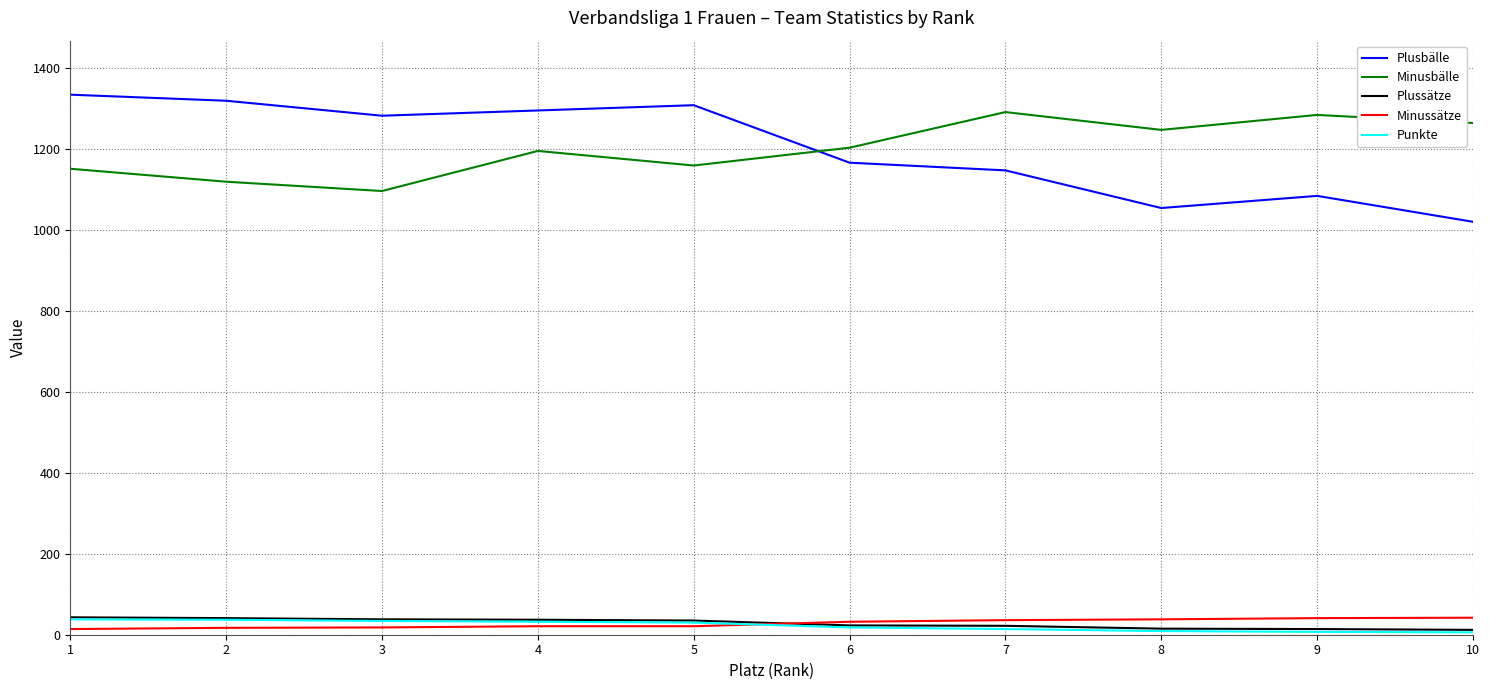

The value of Minusbälle at 6 is 2045. True or false?

False